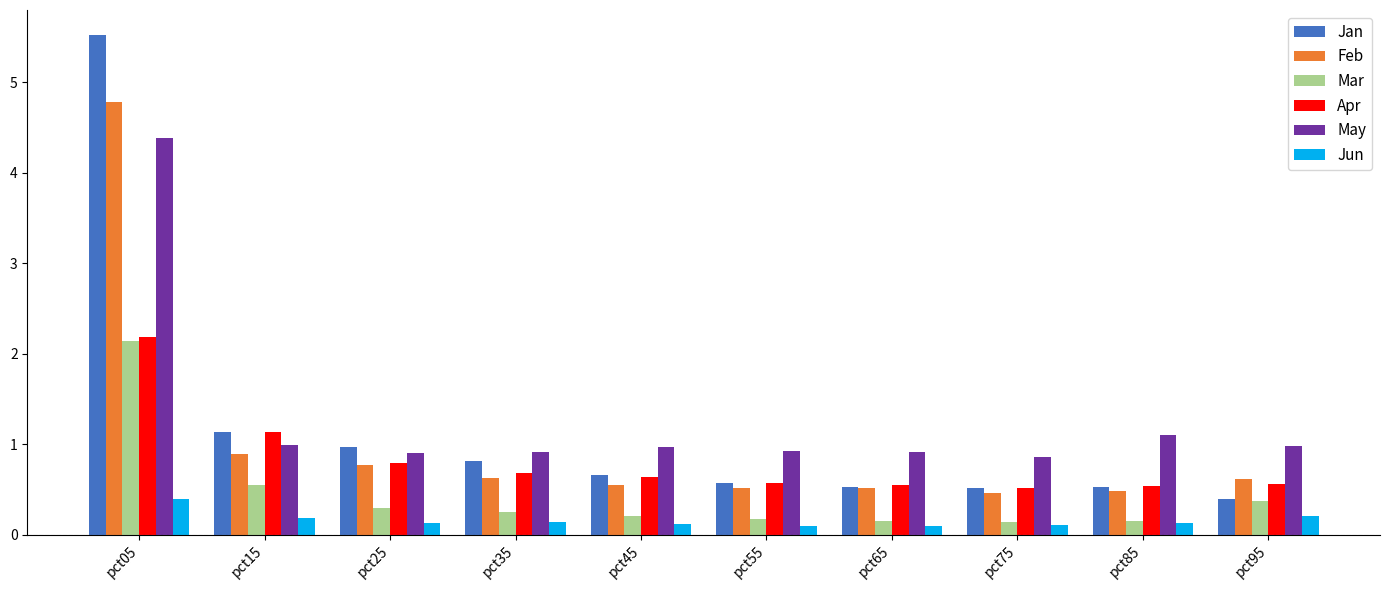

Which series has the widest spread of values?

Jan